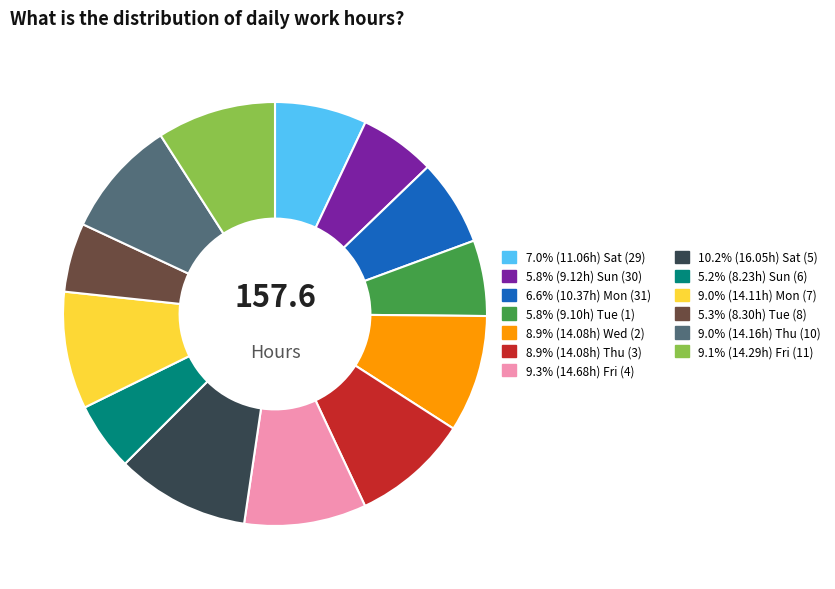

Does any single category account for the majority?

No